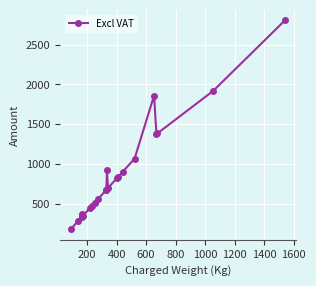

What is the average value?

862.6